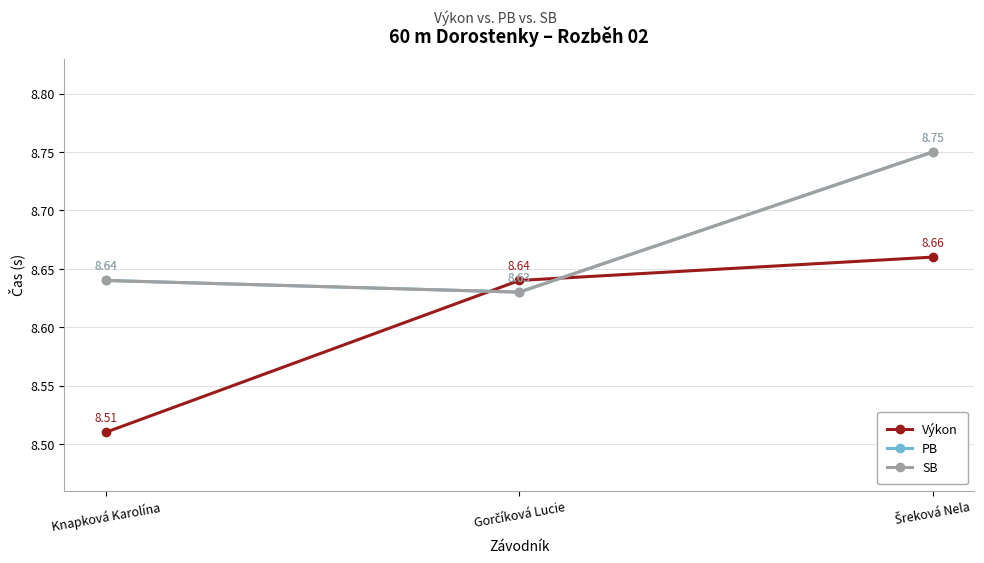

At which label is PB closest to 8?

Gorčíková Lucie